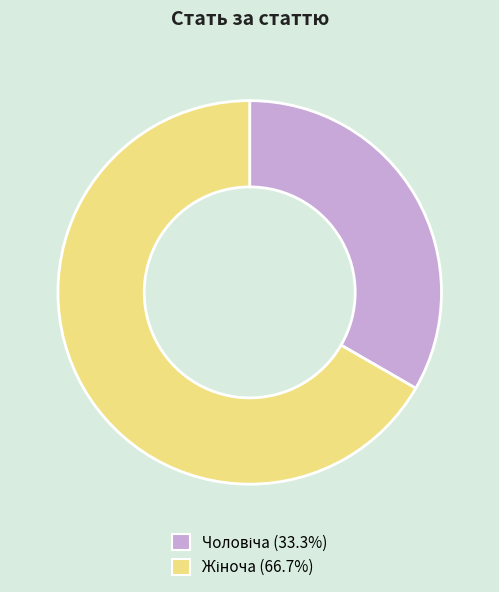

Is there any slice that represents more than half of the pie?

Yes